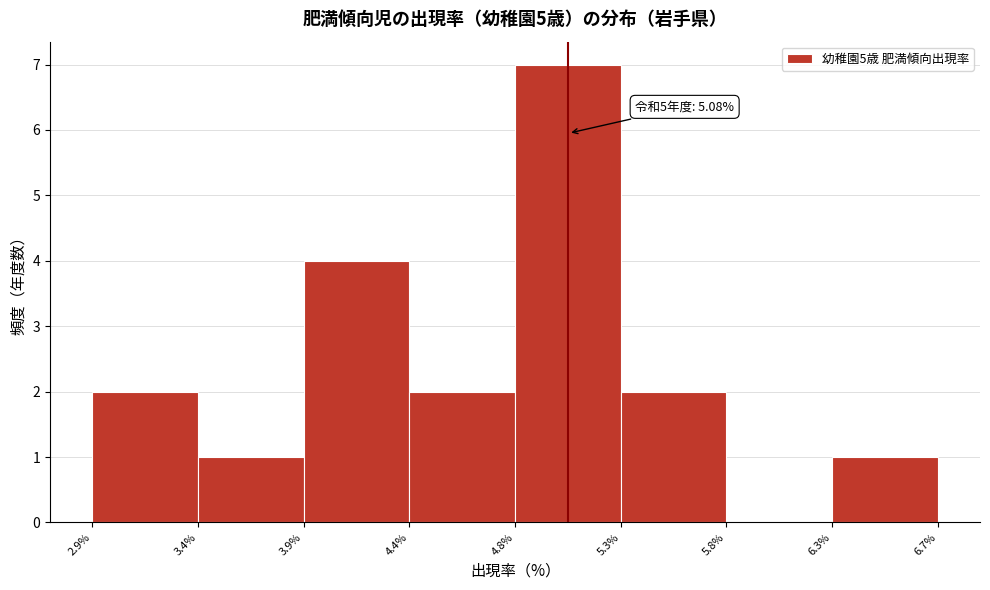

Over which range of the x-axis is the bar tallest?

4.8% to 5.3%